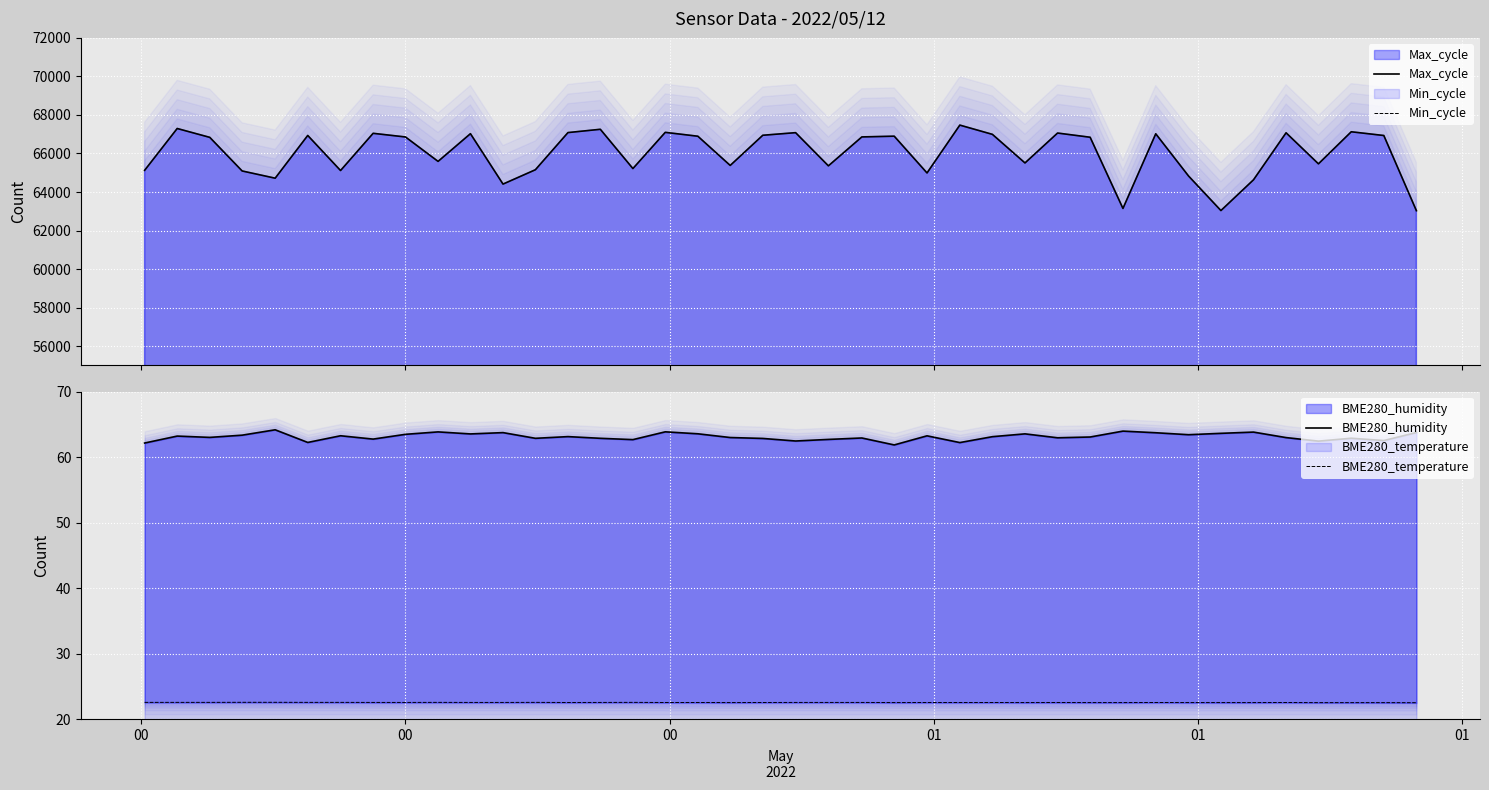

True or false: Min_cycle has a value of 232.0 at 00.

True